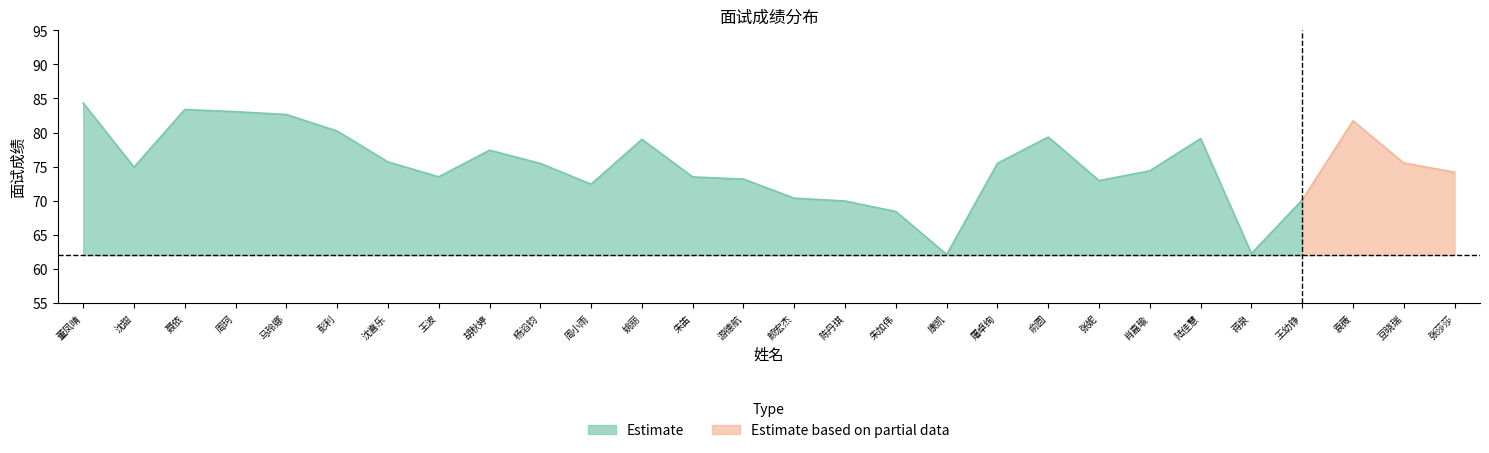

Which has a higher value, 康凯 or 游德航?

游德航